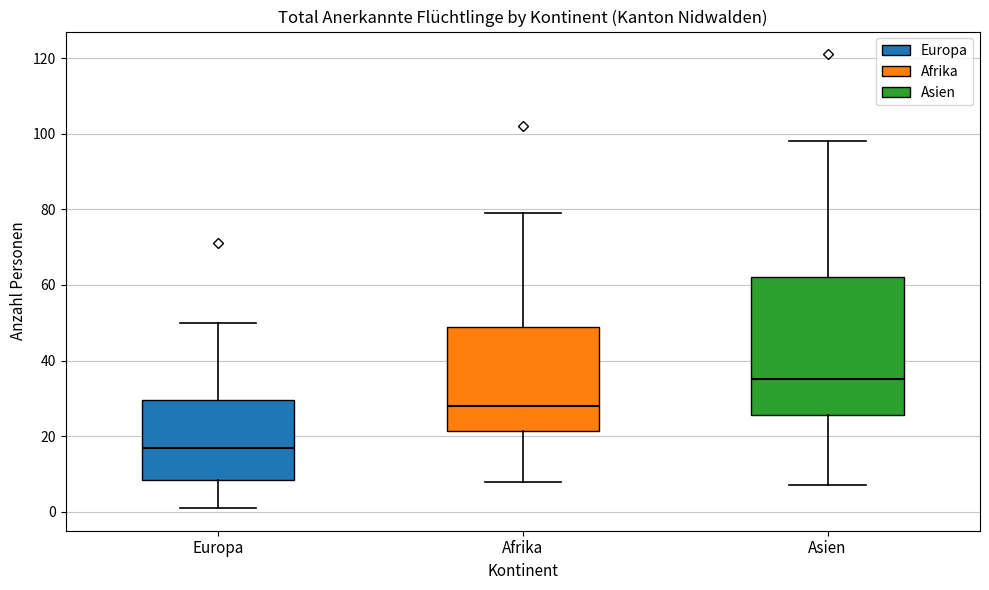

Which box is the tallest, from its lower edge to its upper edge?

Asien